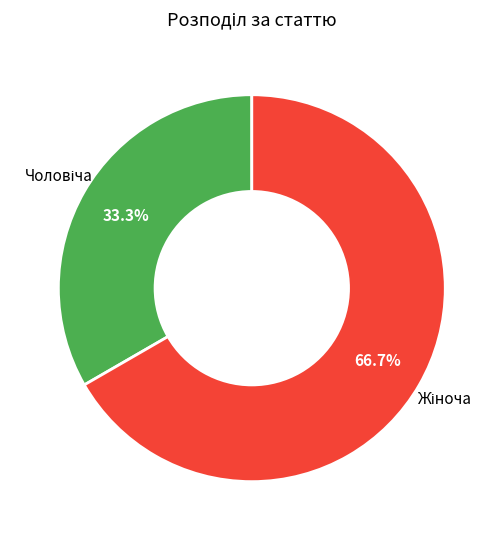

Is there any slice that represents more than half of the pie?

Yes